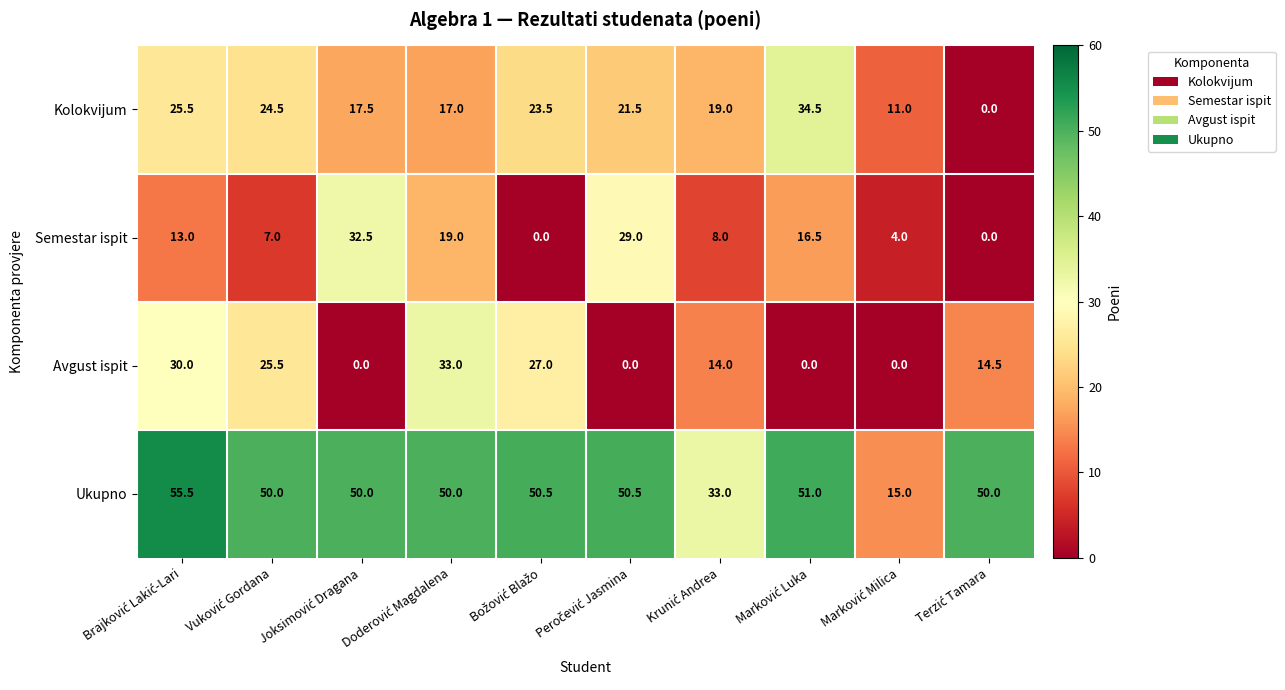

At how many categories does at least one series exceed 16?

9